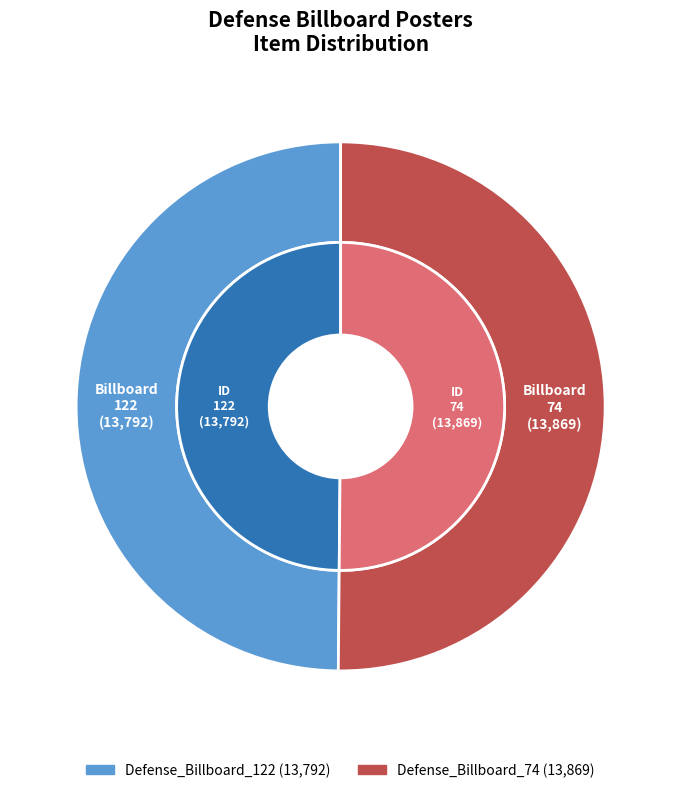

What is the smallest slice in the pie chart?

Defense_Billboard_122